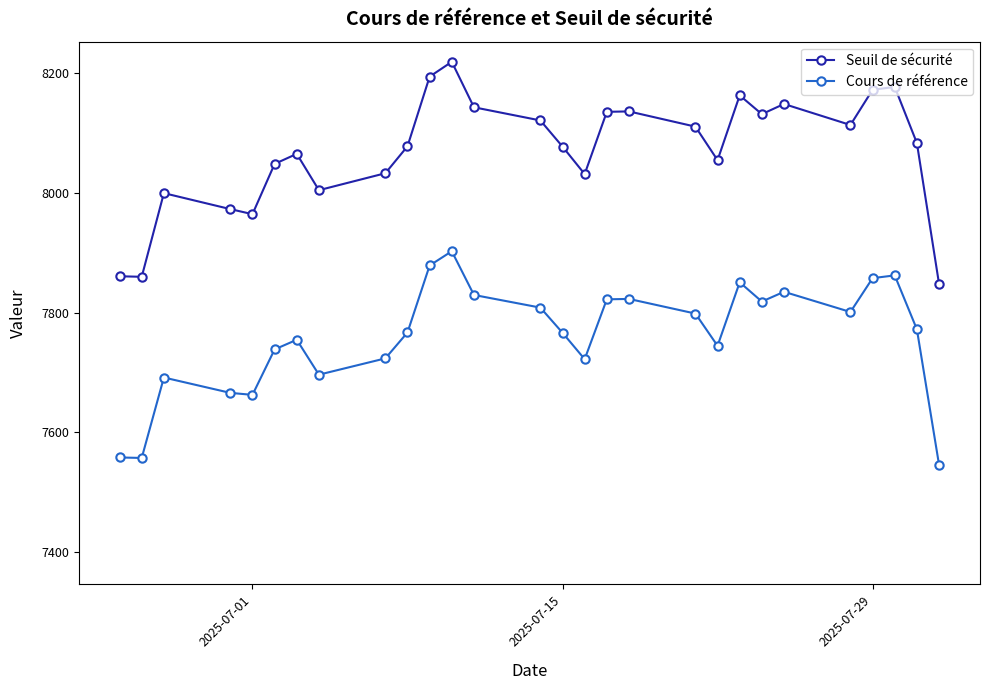

What is the lowest value of the Cours de référence series?

7546.2